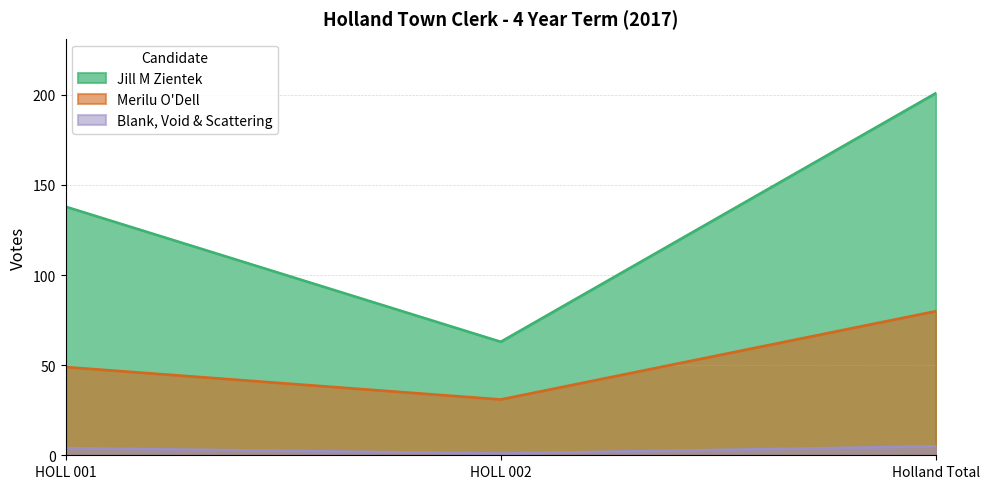

How many categories are shown in the chart?

3